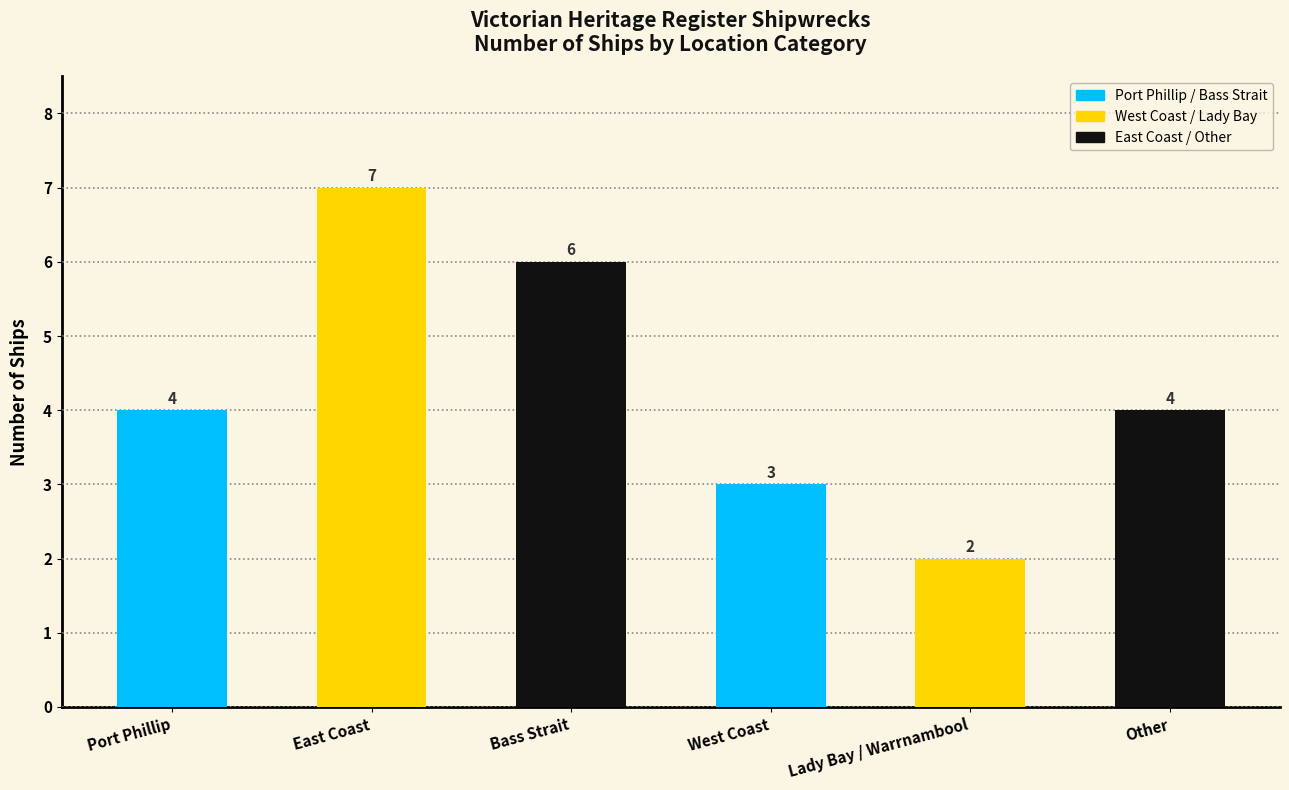

Count the number of data series in this chart.

1